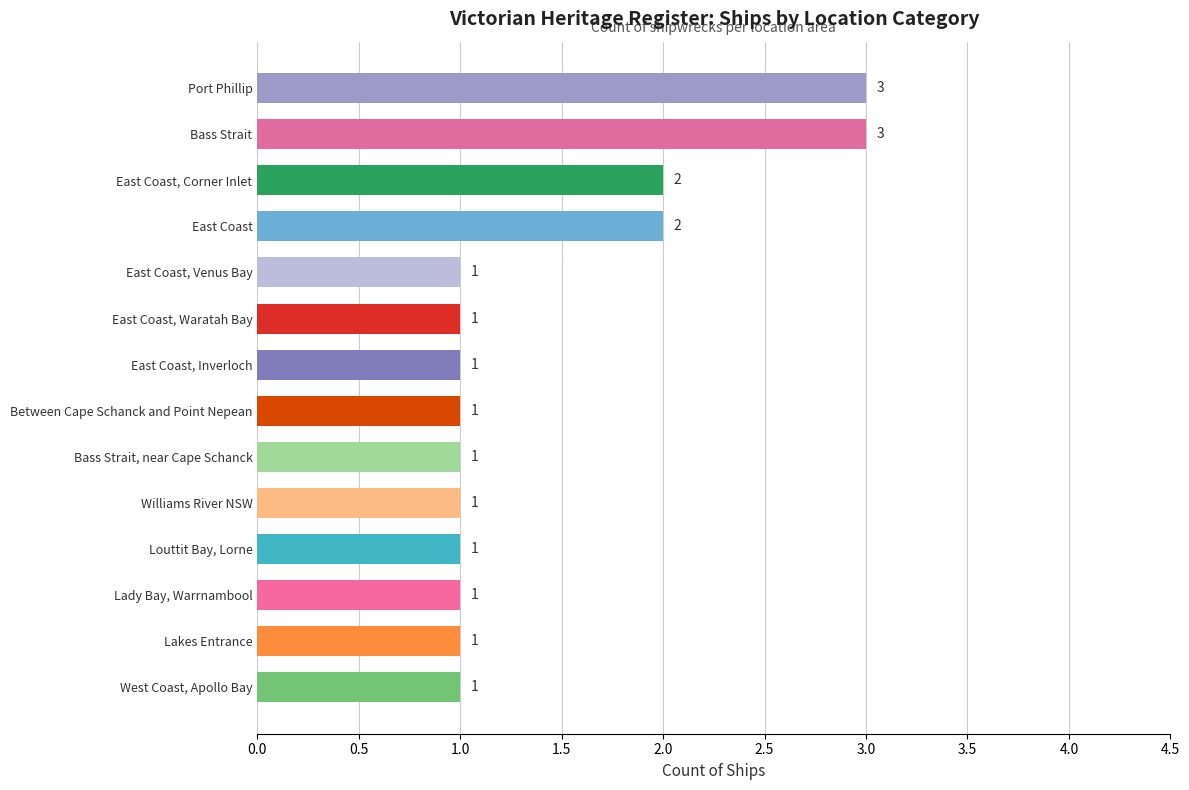

What is the maximum value shown in the chart?

3